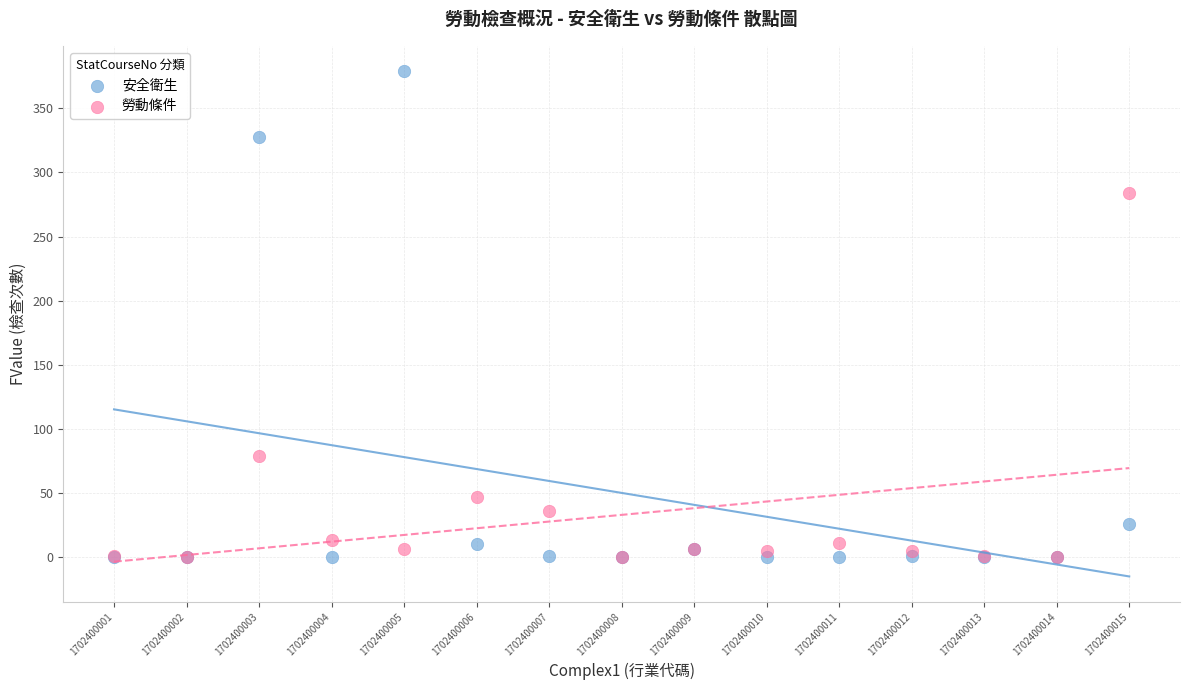

In the 安全衛生 series, what Y value is closest to 189?

328